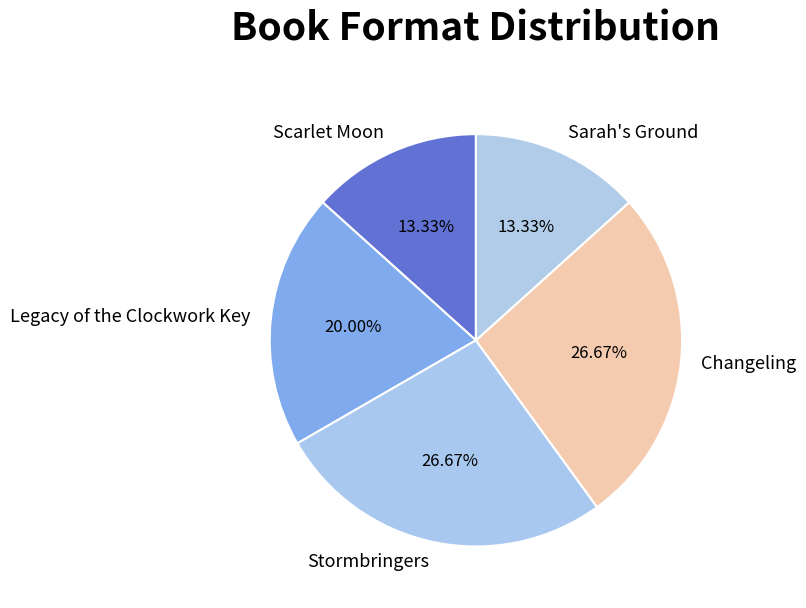

What percentage is the Scarlet Moon slice, to the nearest percent?

13%